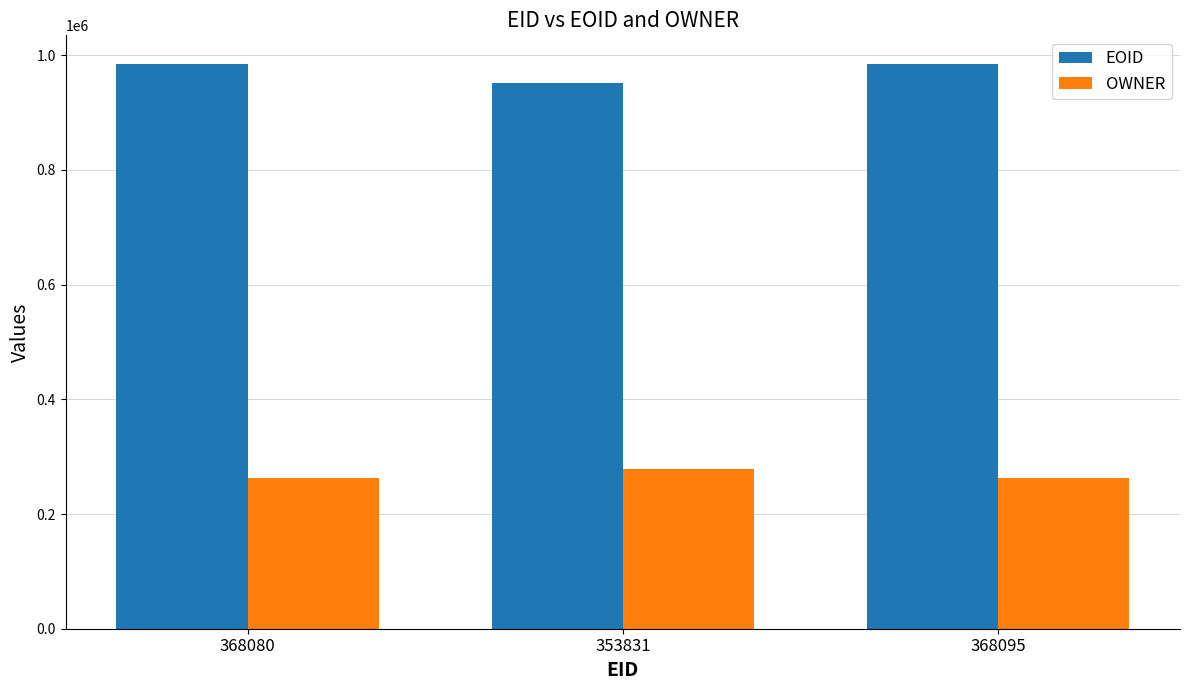

At how many categories does at least one series exceed 550645?

3